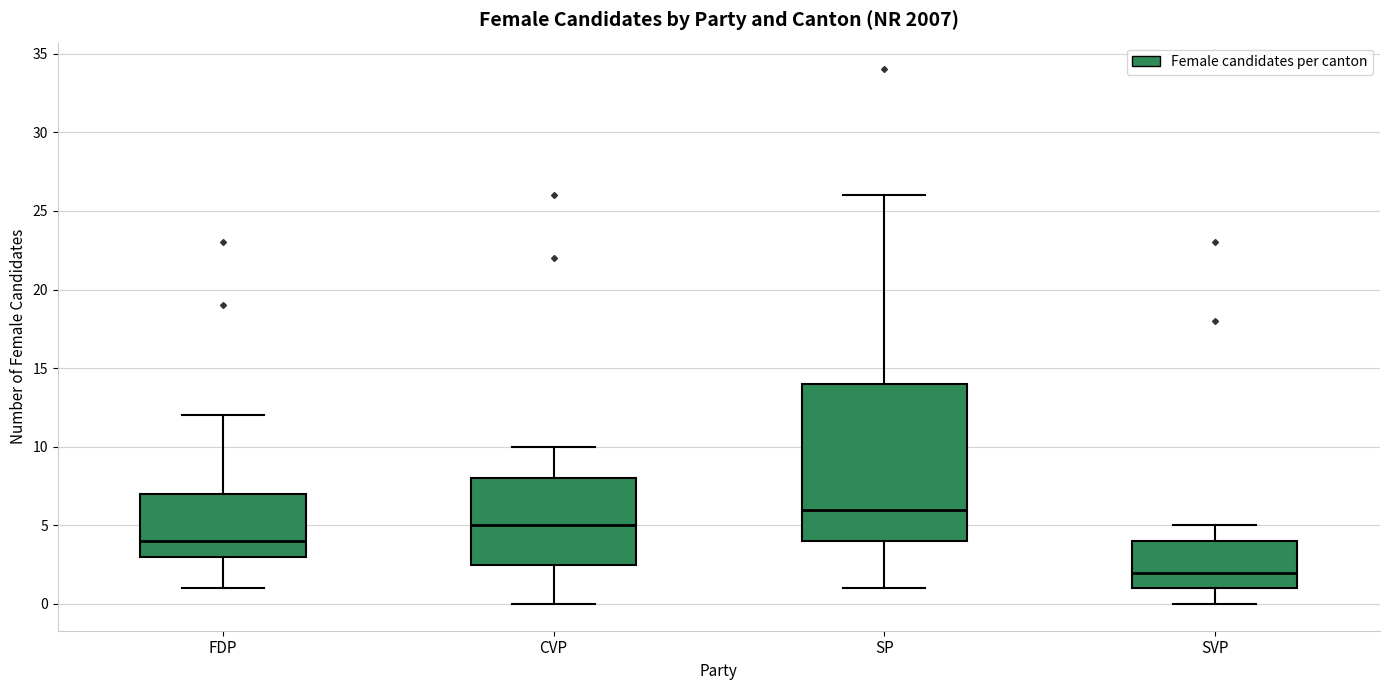

Where is the upper edge of the box for CVP on the y-axis? The values are not printed on the chart, so give them approximately, as read against the axis.

8.0